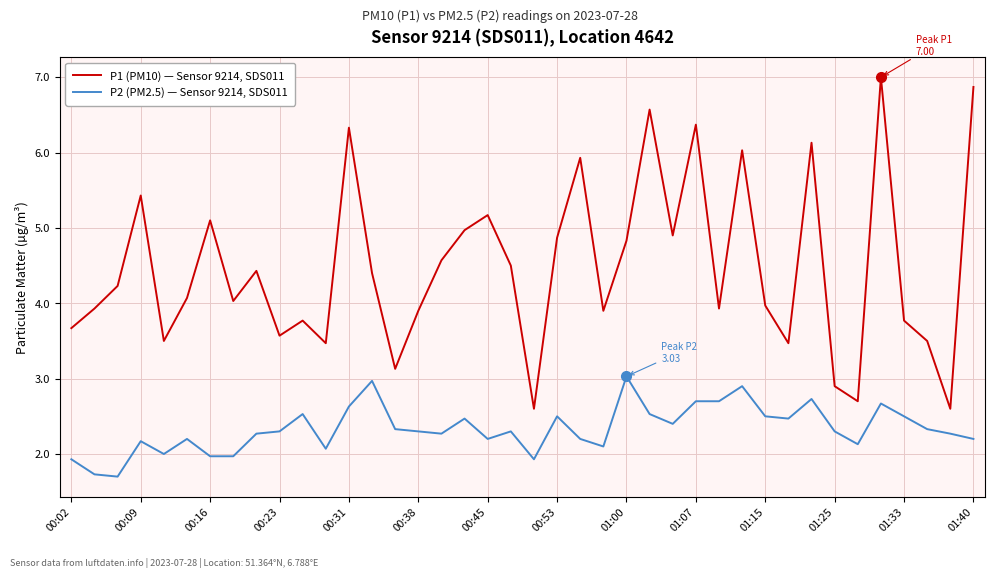

Which series has the largest total across all categories?

P1 (PM10) — Sensor 9214, SDS011